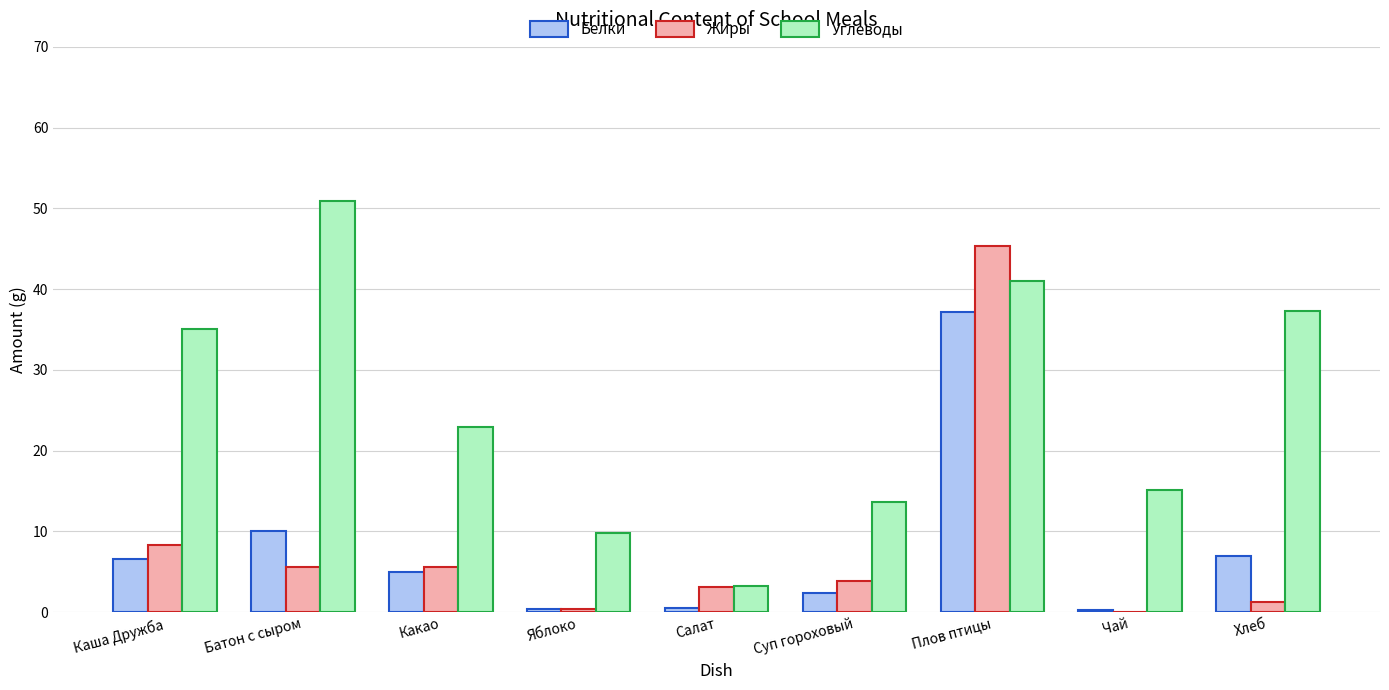

What are all the series names shown in the legend?

Белки, Жиры, Углеводы